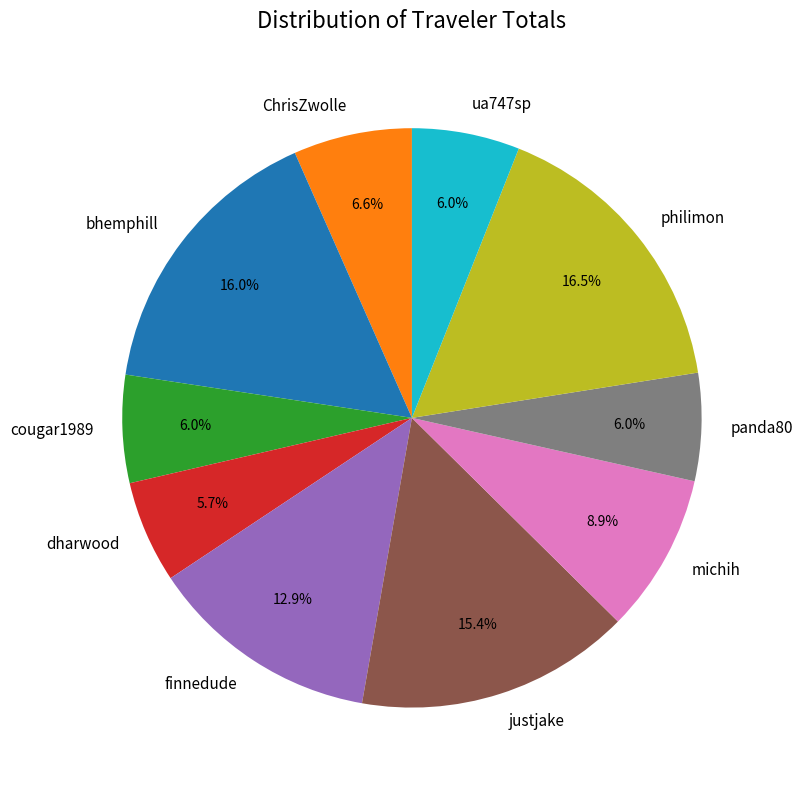

Is there a majority slice in this chart?

No